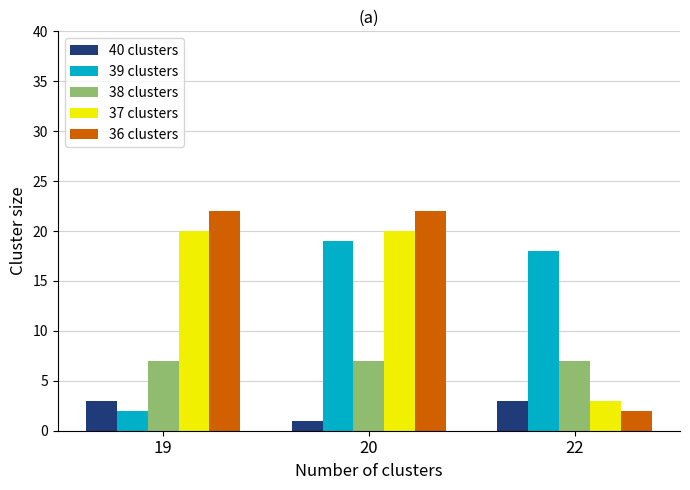

True or false: 38 clusters has a value of 10 at 20.

False